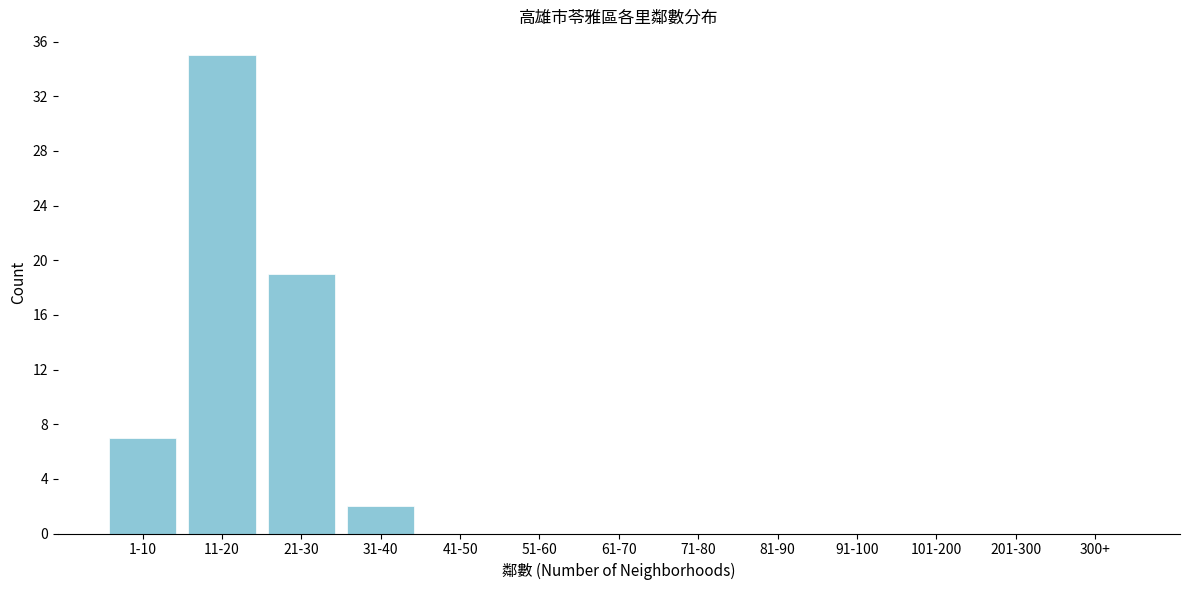

Reading left to right, what are all the values shown in this chart?

1-10=7	11-20=35	21-30=19	31-40=2	41-50=0	51-60=0	61-70=0	71-80=0	81-90=0	91-100=0	101-200=0	201-300=0	300+=0